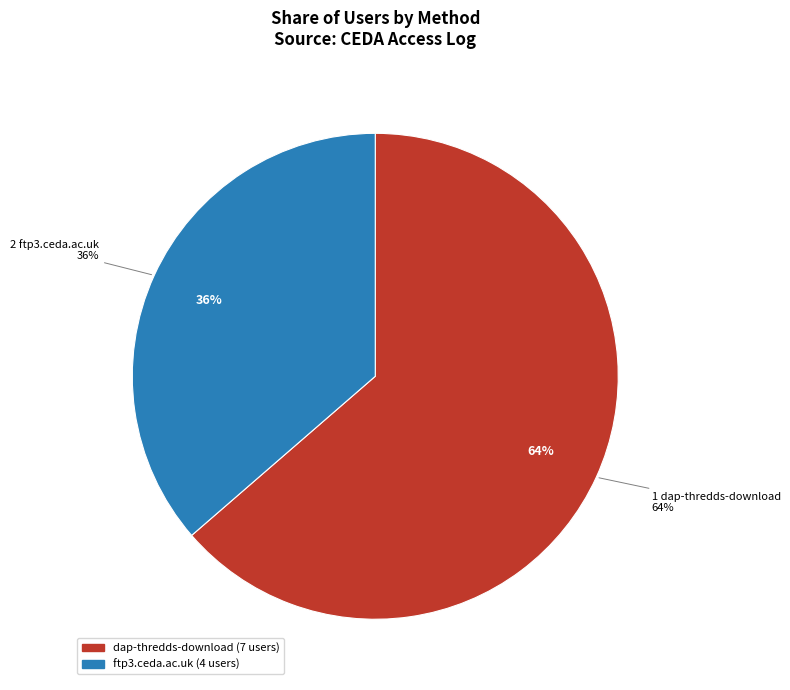

To the nearest percent, what is the difference between the ftp3.ceda.ac.uk and dap-thredds-download slice percentages?

27%